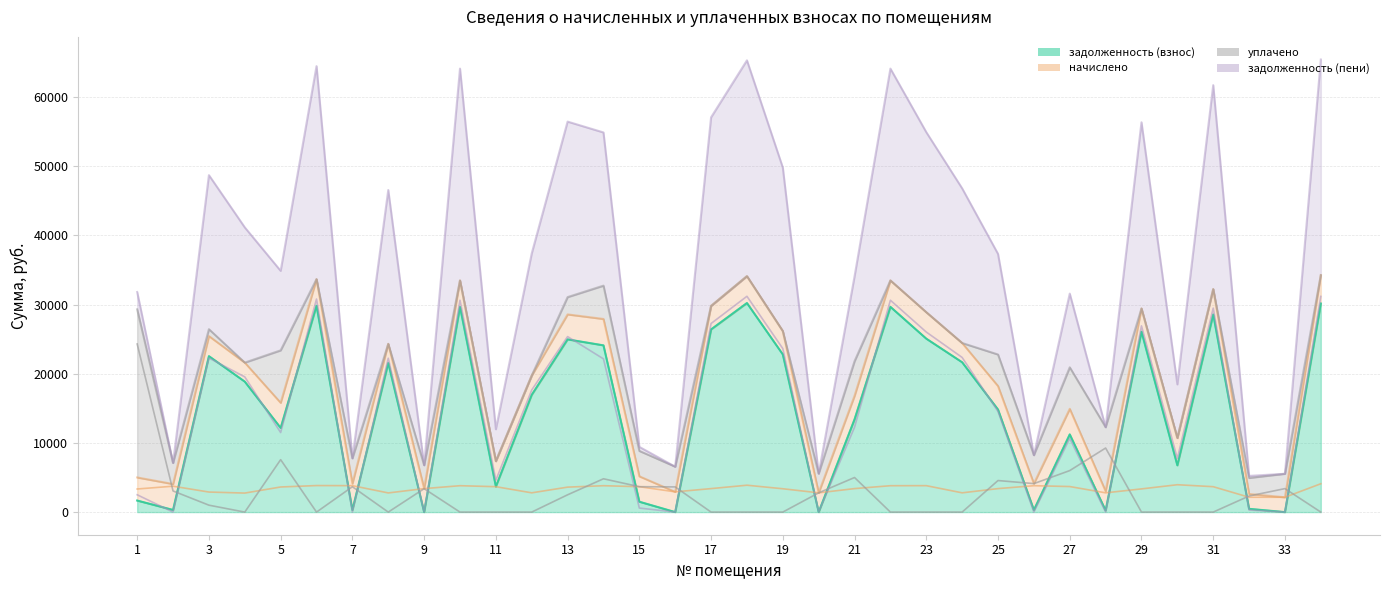

Is the value of уплачено at 32 greater than the value of задолженность (взнос) at 9?

Yes